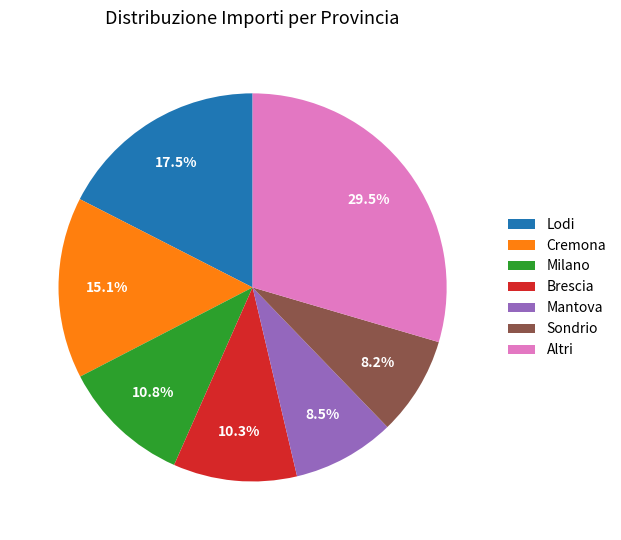

Which category has the biggest portion of the pie?

Altri